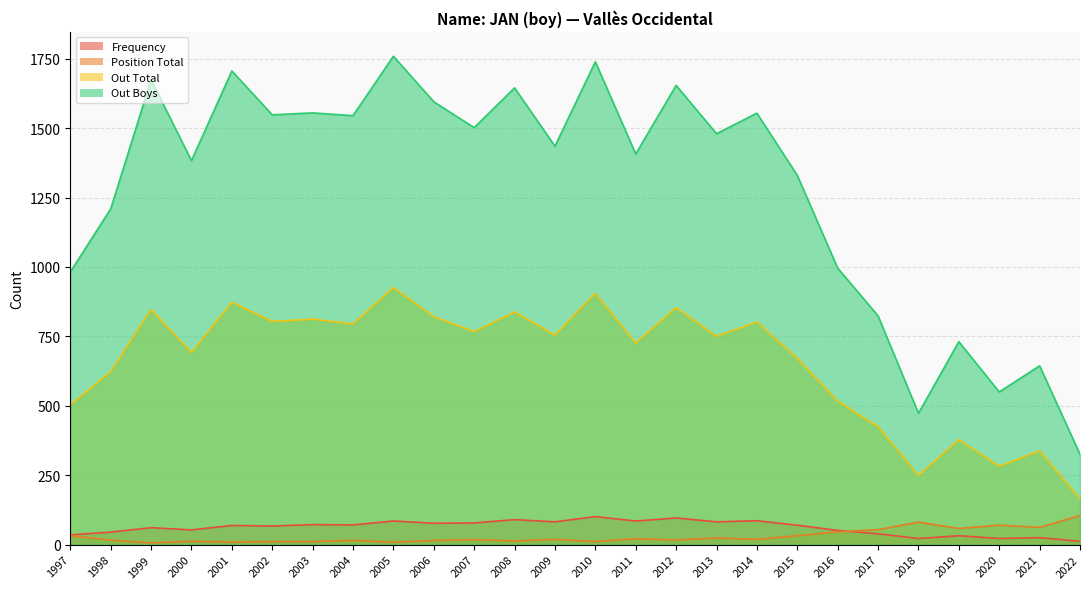

What is the difference between the maximum and minimum values in the Out Total series?

761